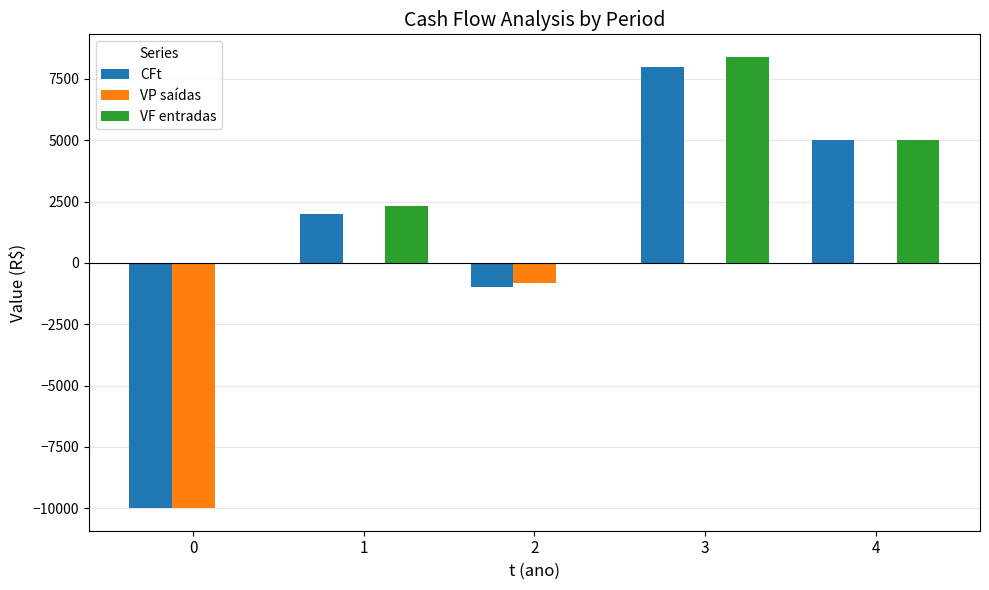

Does the chart contain stacked bars?

No